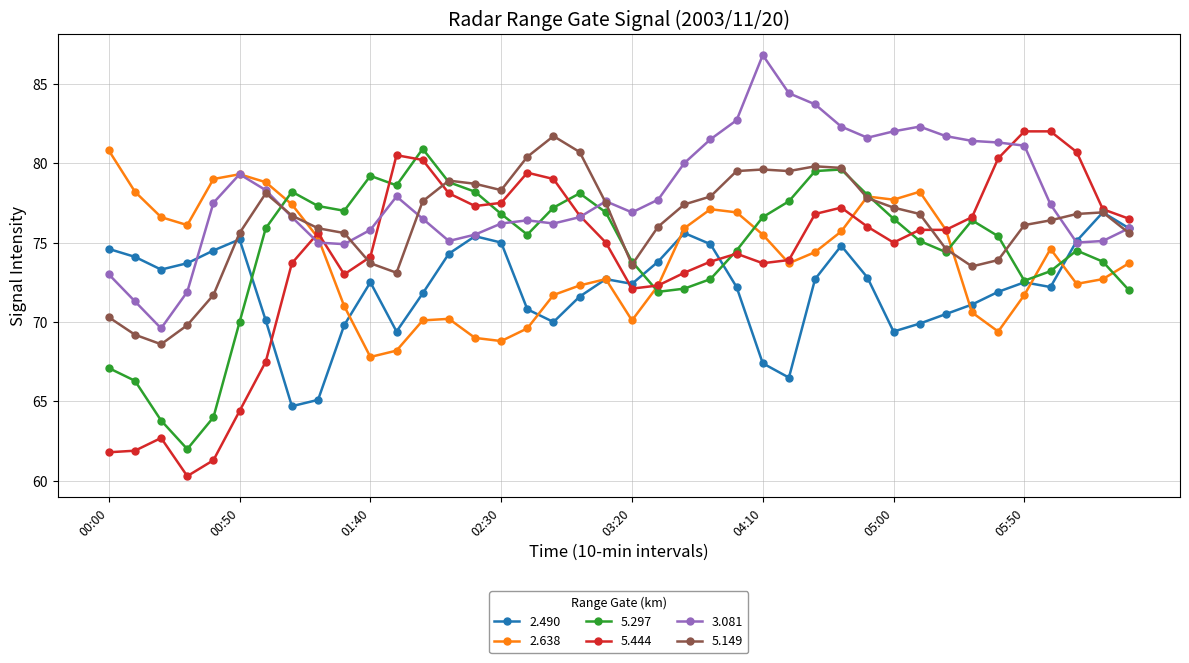

What is the greatest value displayed?

86.8